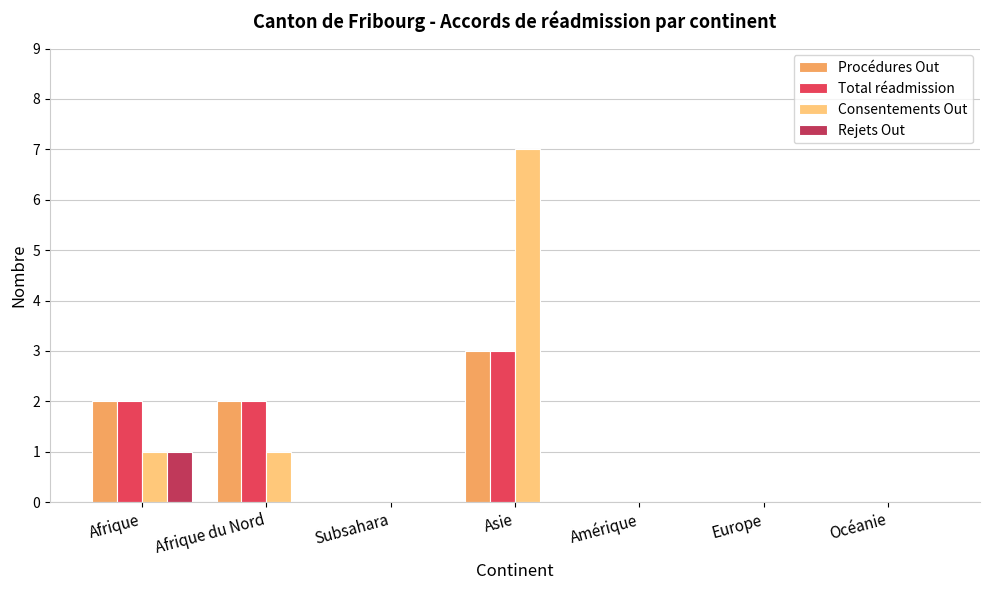

What is the highest value of the Total réadmission series?

3